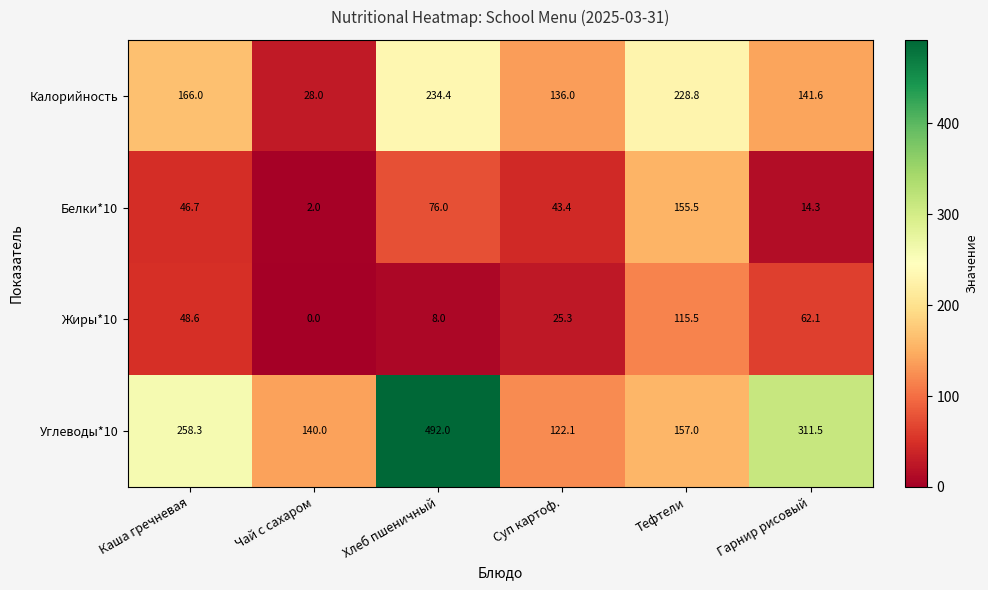

How many data points in Жиры*10 are above 48?

3